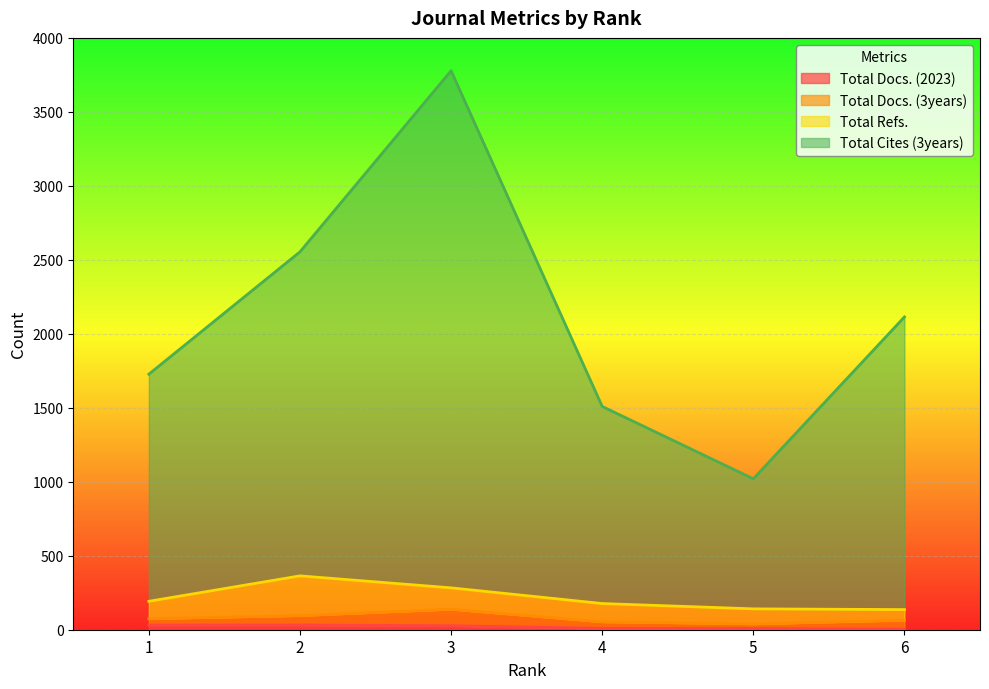

At which label is Total Docs. (2023) closest to 18?

3